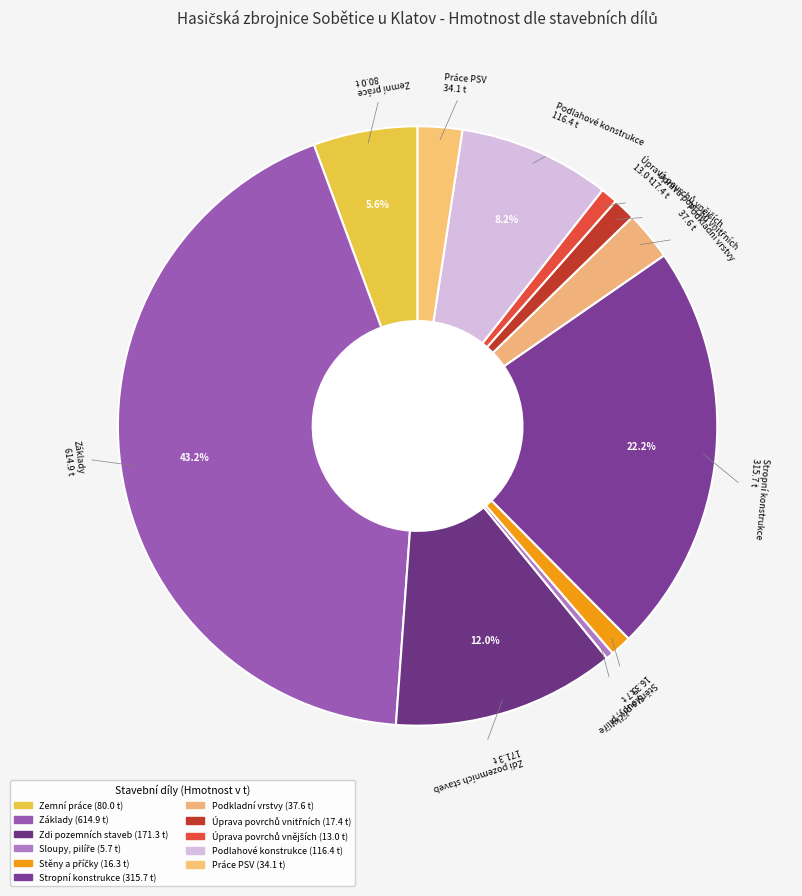

Does any single category account for the majority?

No